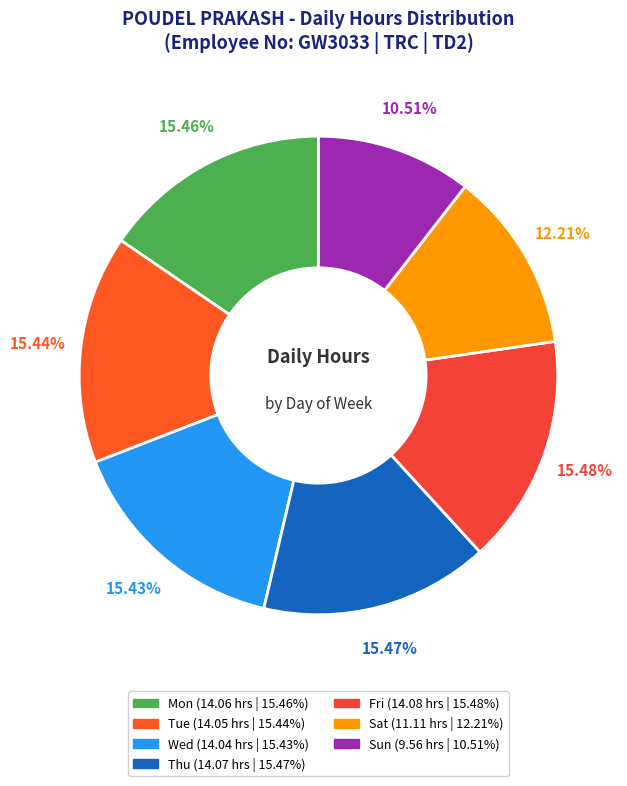

What percentage do Fri and Thu together represent?

30.9%